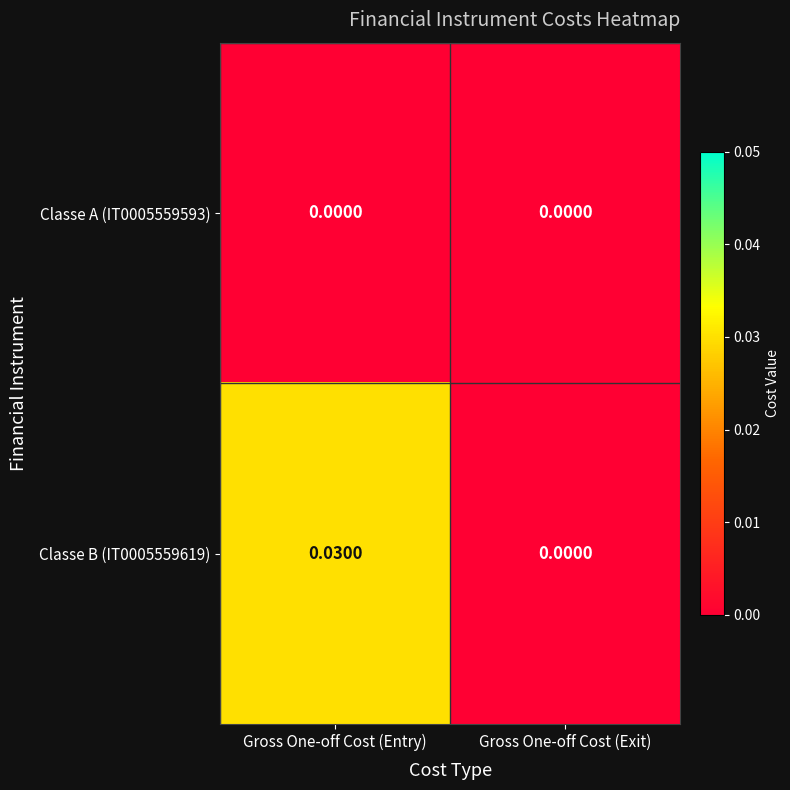

At which category is the sum across all series the highest?

Gross One-off Cost (Entry)